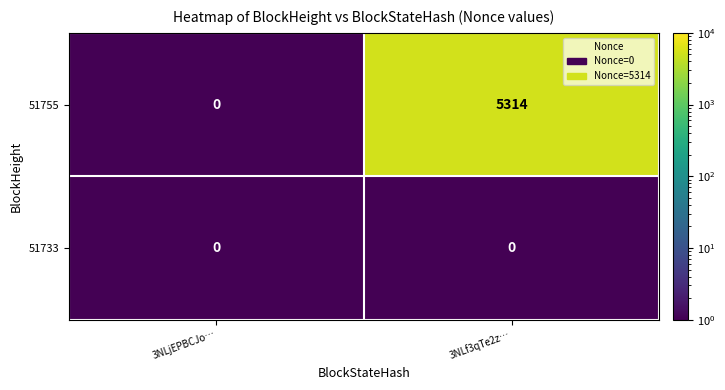

What is the difference between the 51755 values at 3NLf3qTe2z… and 3NLjEPBCJo…?

5314